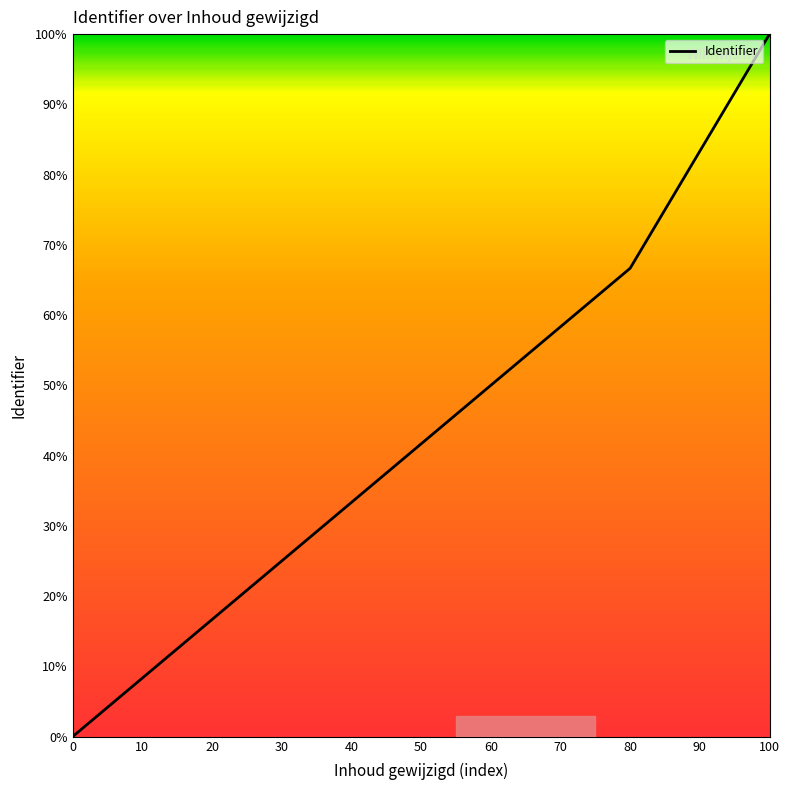

Read the value at 80.

66.7